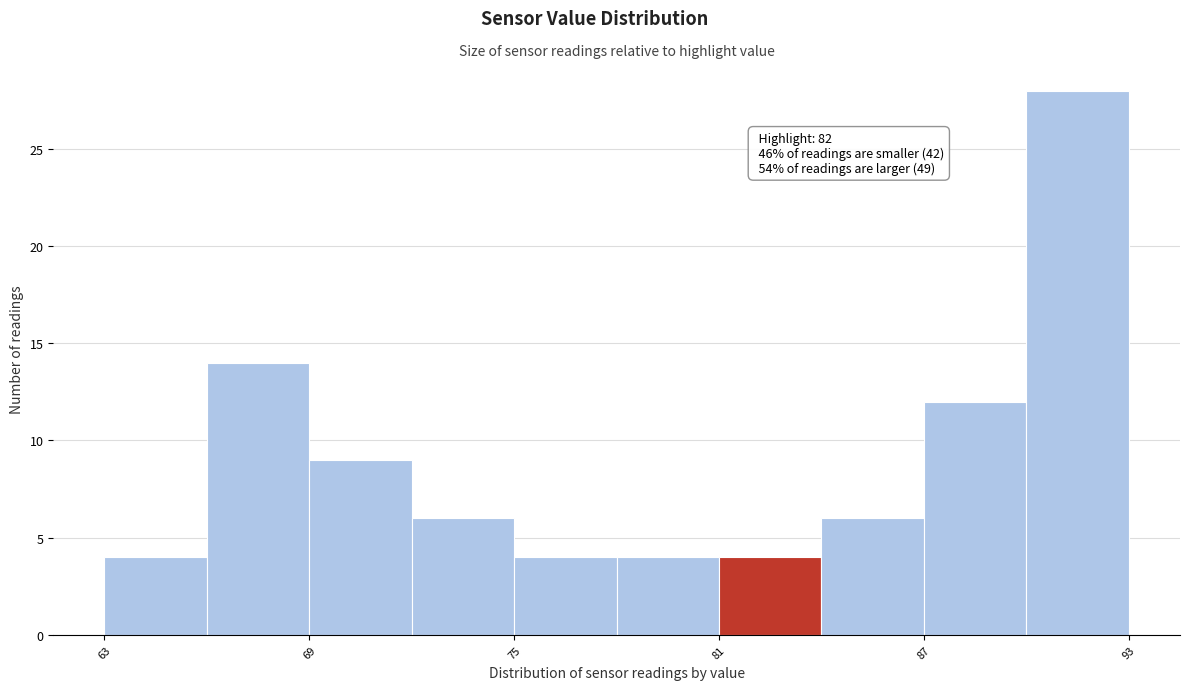

Read against the x-axis, roughly where is the centre of the tallest bar?

92